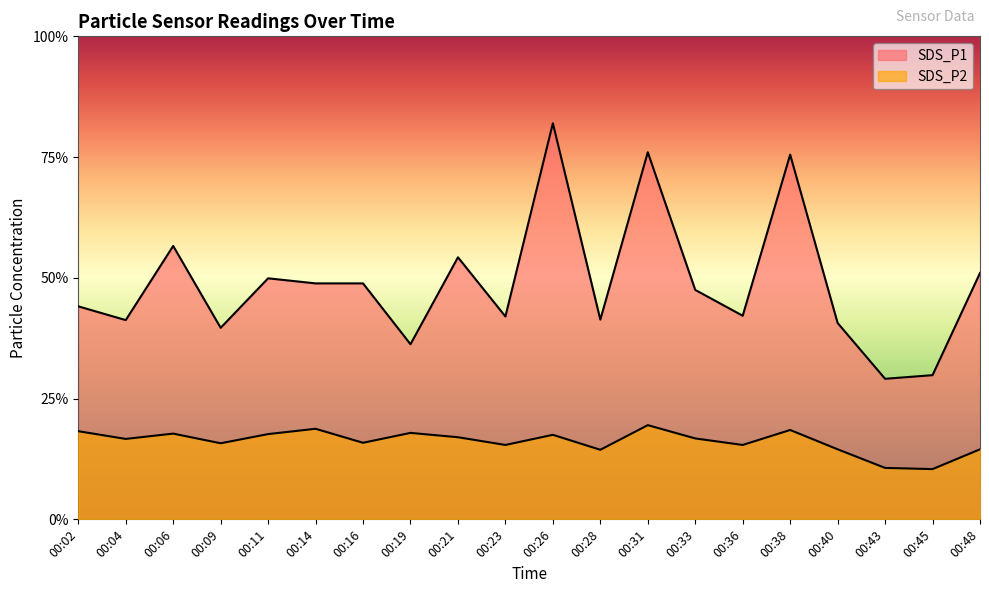

Which series has the largest total across all categories?

SDS_P1